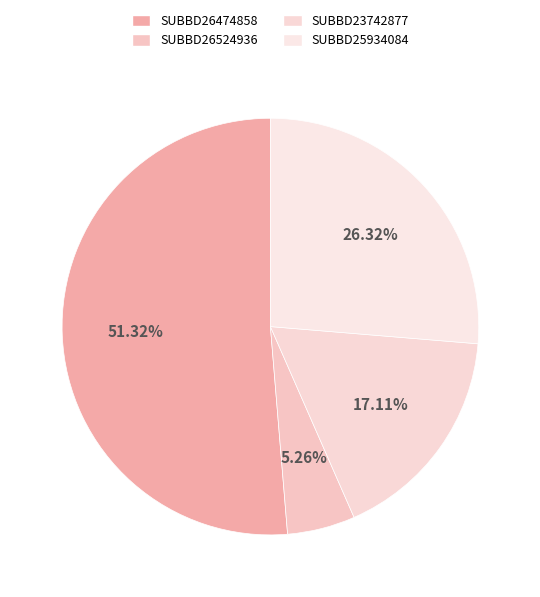

How many slices are in this pie chart?

4